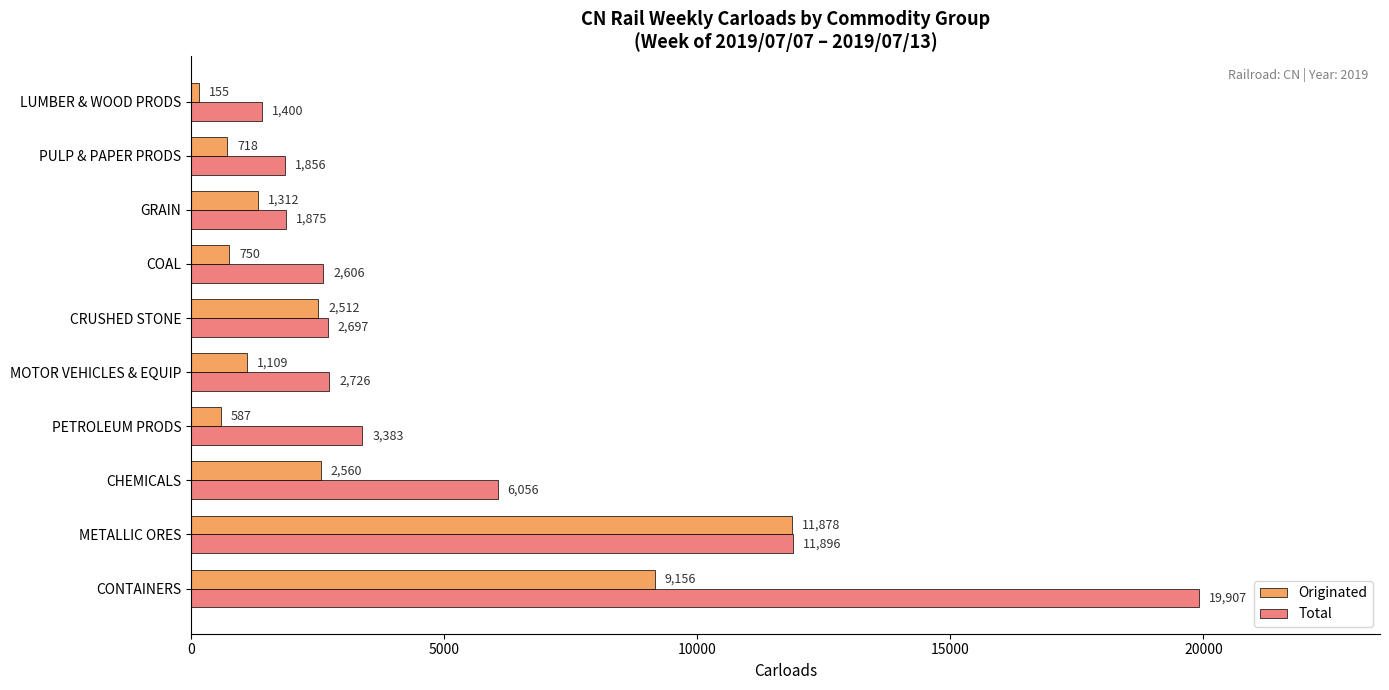

What is the total value across all series at PETROLEUM PRODS?

3970